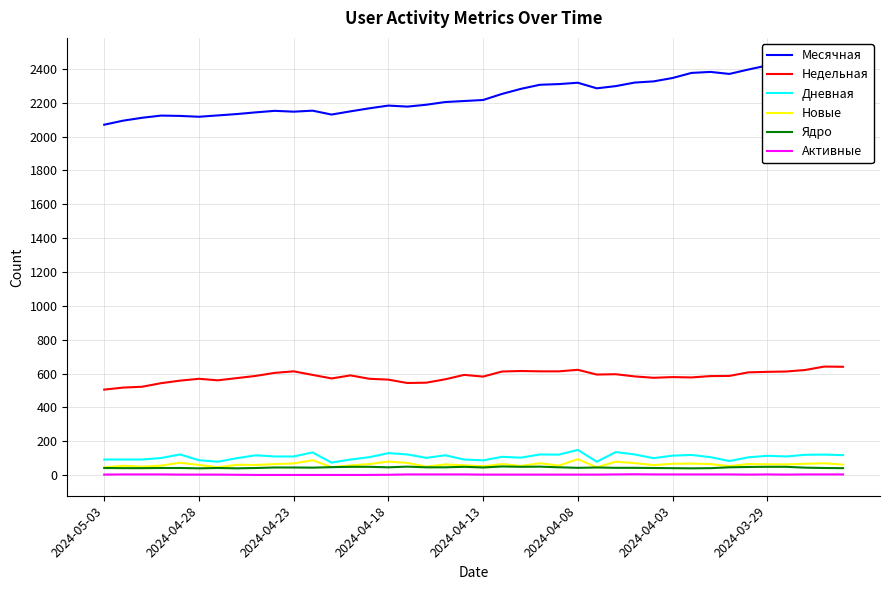

How many lines are shown in the chart?

6